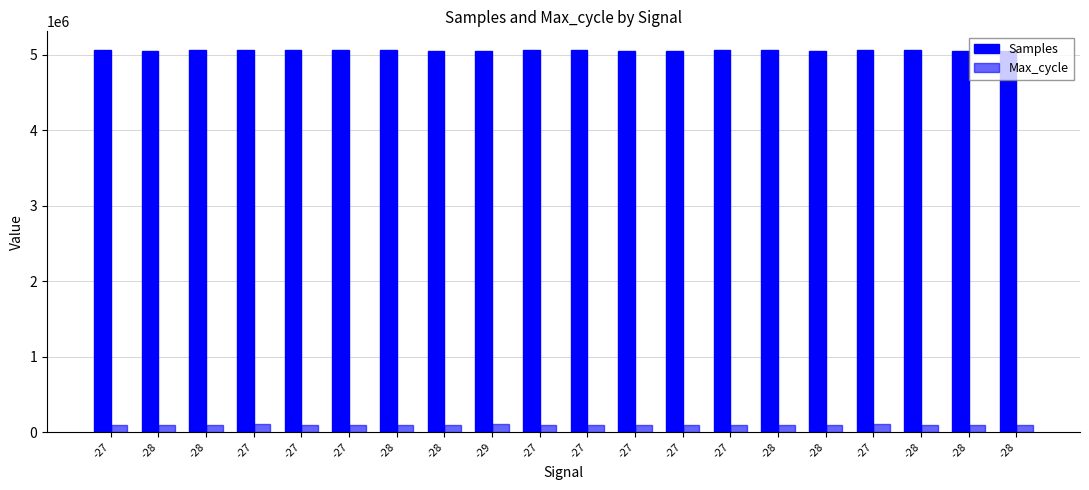

Does the chart contain stacked bars?

No